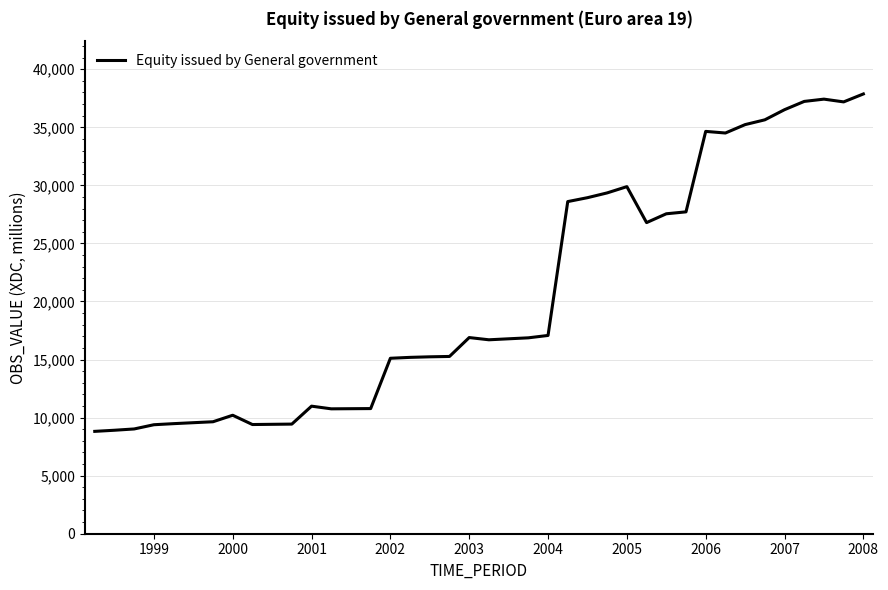

What is the maximum value shown in the chart?

37872.7